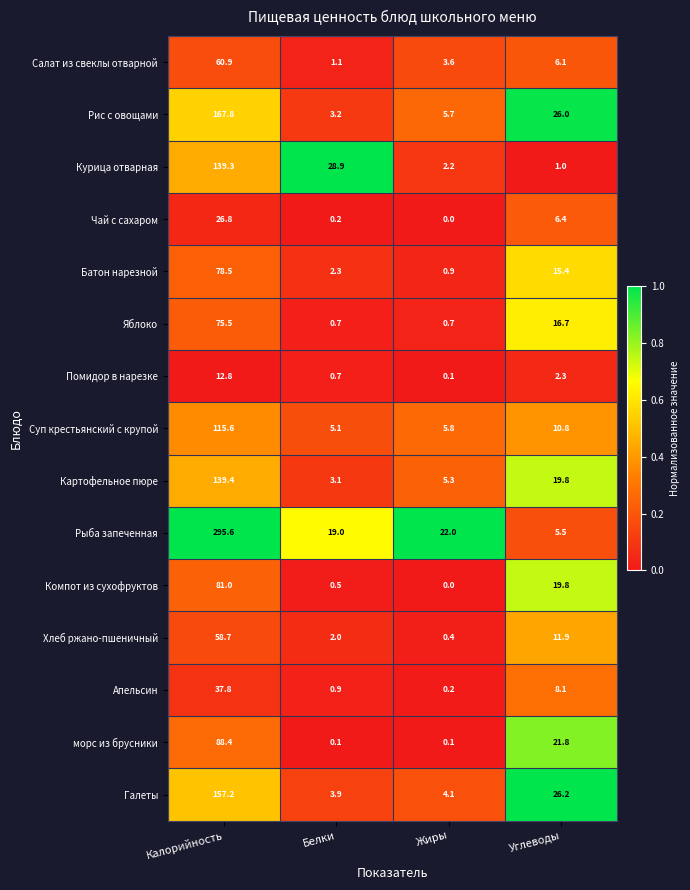

True or false: Апельсин has a value of 8.1 at Углеводы.

True